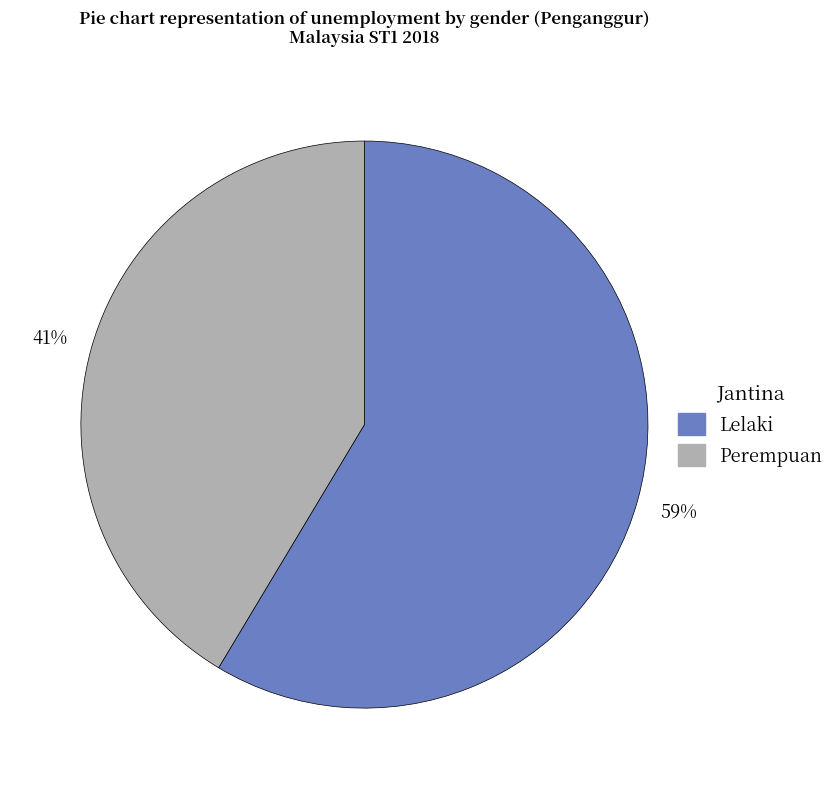

To the nearest percent, what is the average slice percentage?

50%